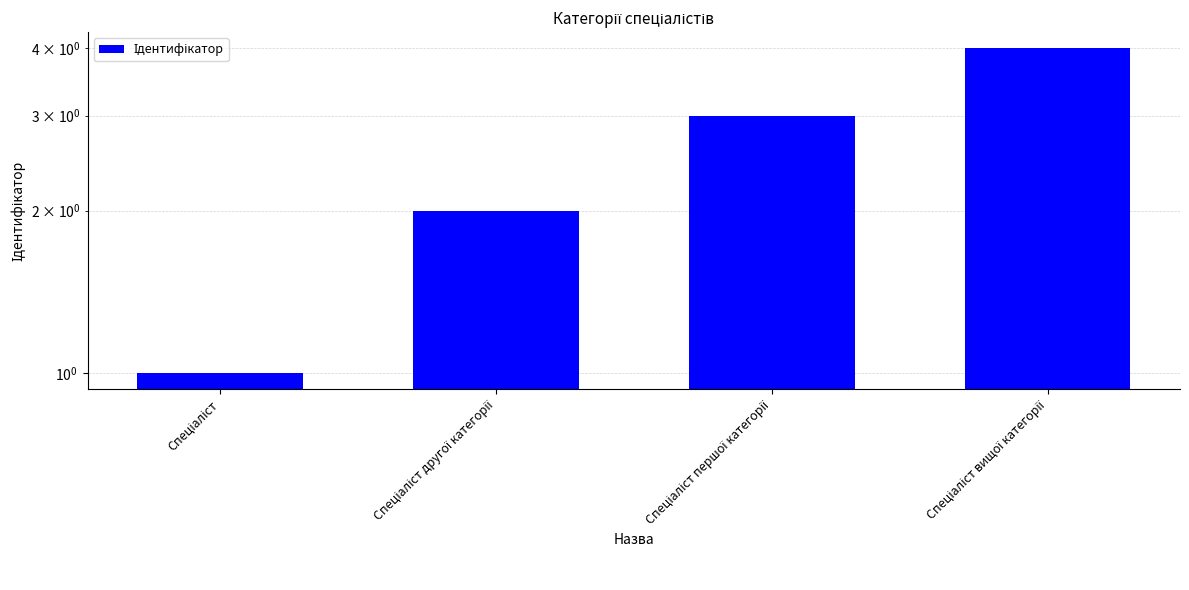

Which label corresponds to the smallest value in the chart?

Спеціаліст